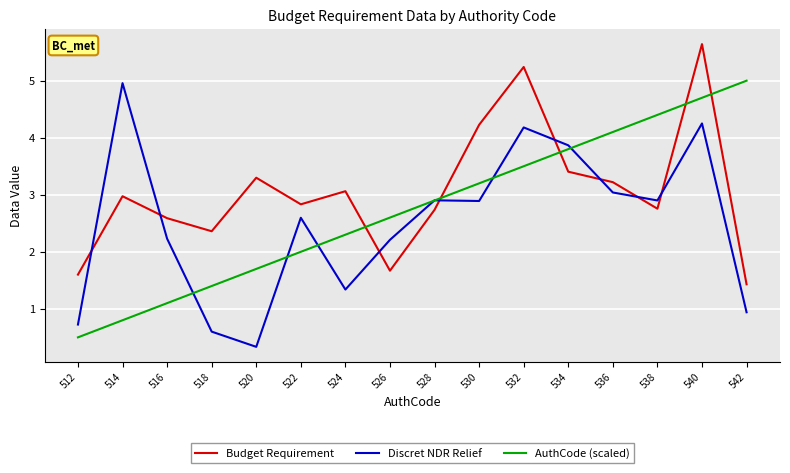

After their last crossing, which series has the higher values: AuthCode (scaled) or Budget Requirement?

AuthCode (scaled)